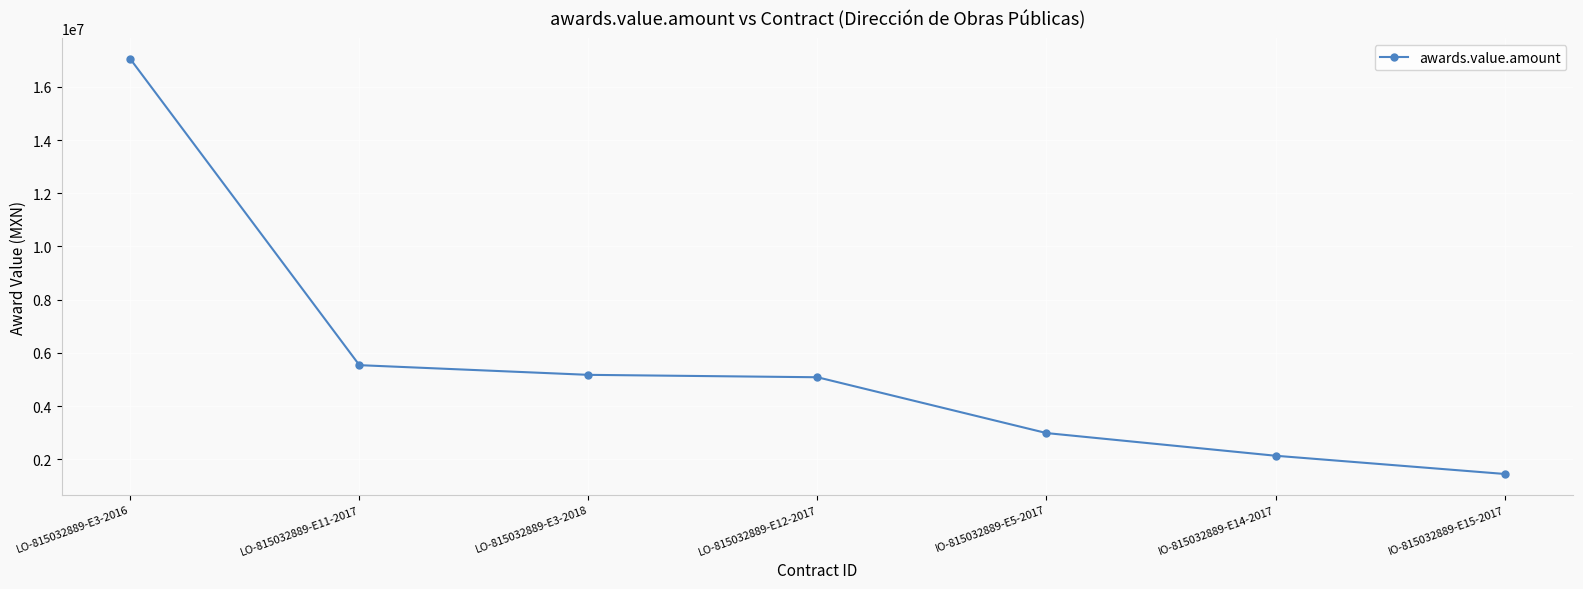

Between LO-815032889-E11-2017 and LO-815032889-E3-2018, which is larger?

LO-815032889-E11-2017